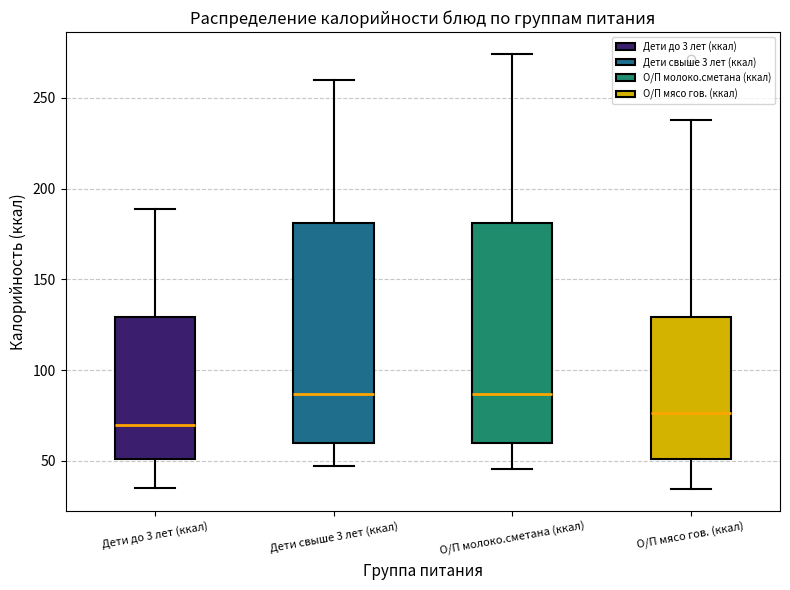

Where is the lower edge of the box for О/П мясо гов. (ккал) on the y-axis? The values are not printed on the chart, so give them approximately, as read against the axis.

50